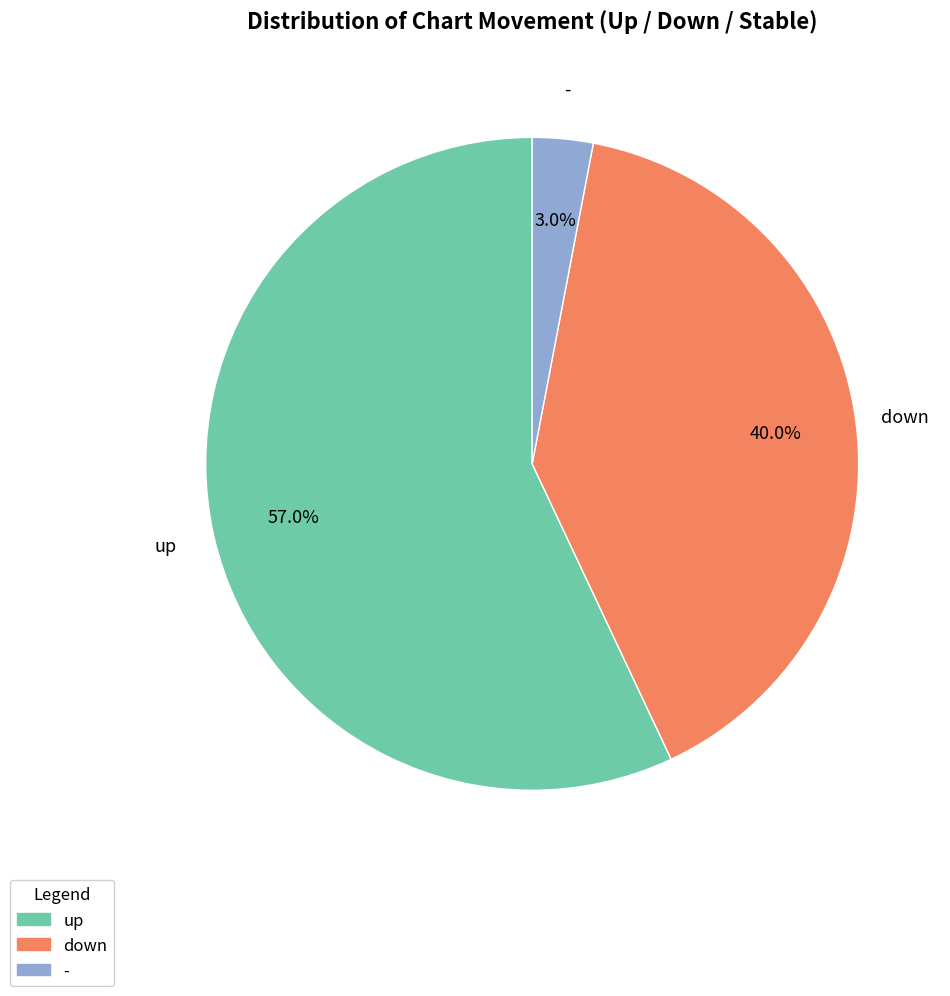

Rank the categories by value from lowest to highest.

-, down, up